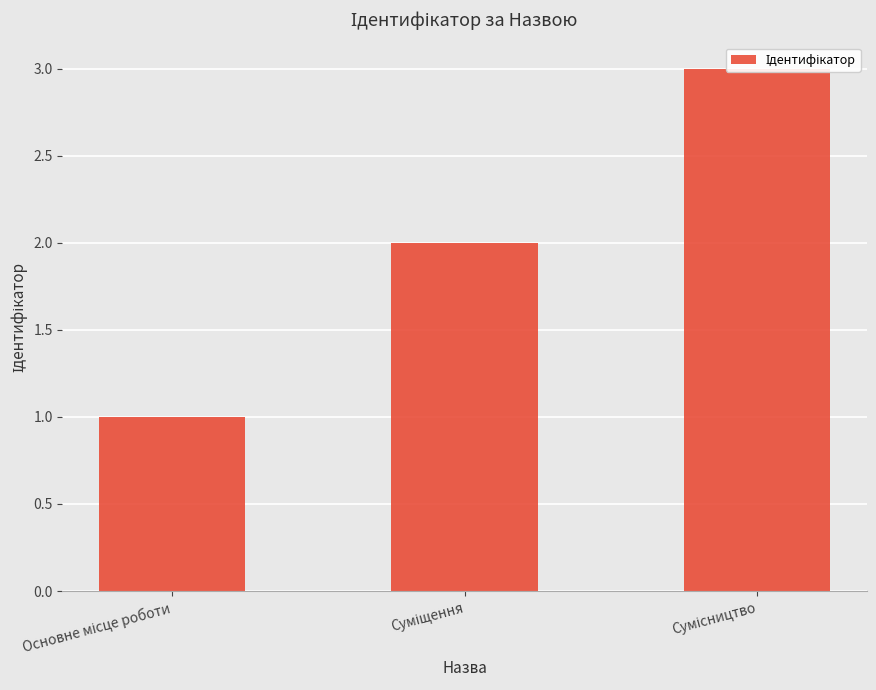

Are the bars horizontal?

No